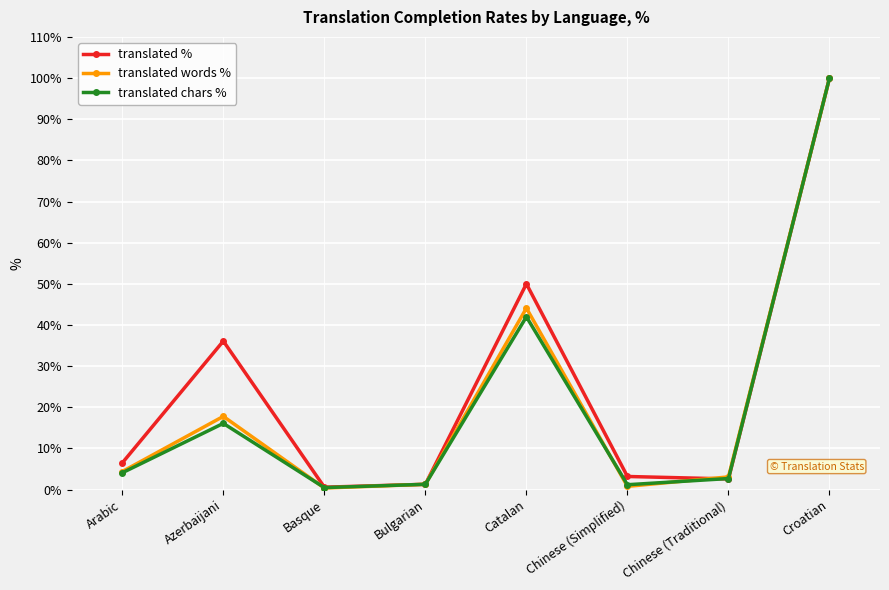

Which category has the highest value in the translated chars % series?

Croatian